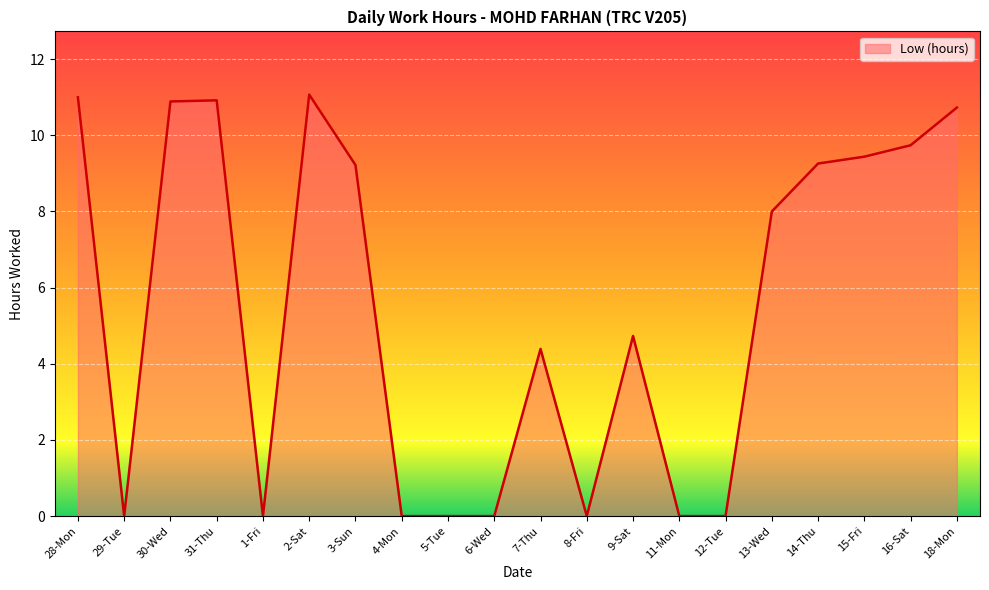

List the labels in order of value, largest first.

2-Sat, 28-Mon, 31-Thu, 30-Wed, 18-Mon, 16-Sat, 15-Fri, 14-Thu, 3-Sun, 13-Wed, 9-Sat, 7-Thu, 29-Tue, 1-Fri, 4-Mon, 5-Tue, 6-Wed, 8-Fri, 11-Mon, 12-Tue